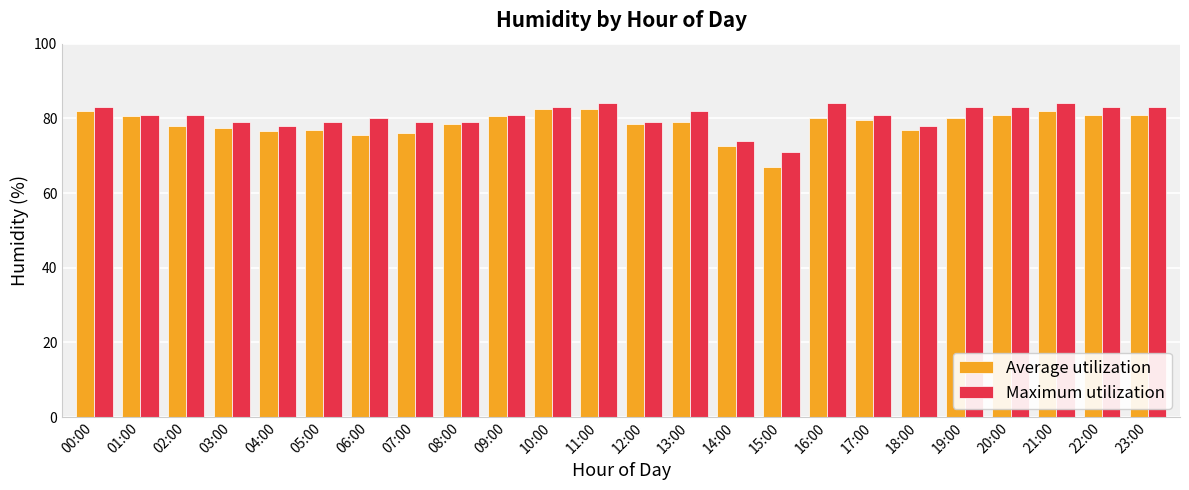

What is the approximate value of Maximum utilization at 17:00?

81.0